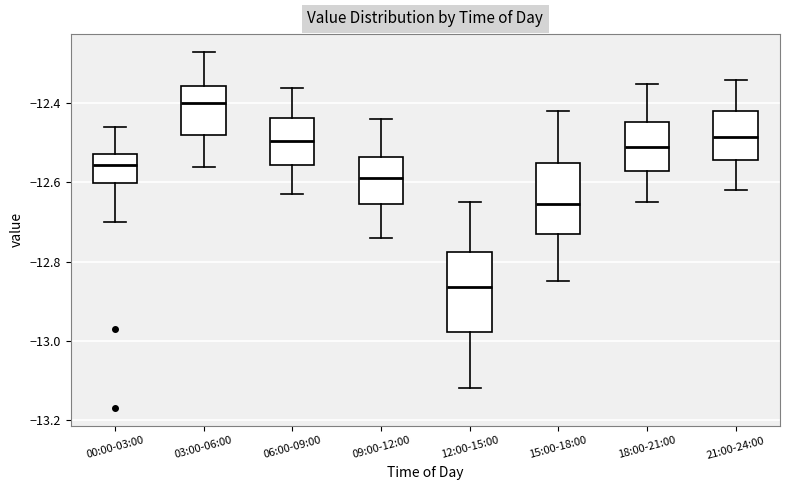

Which box has the highest median line?

03:00-06:00